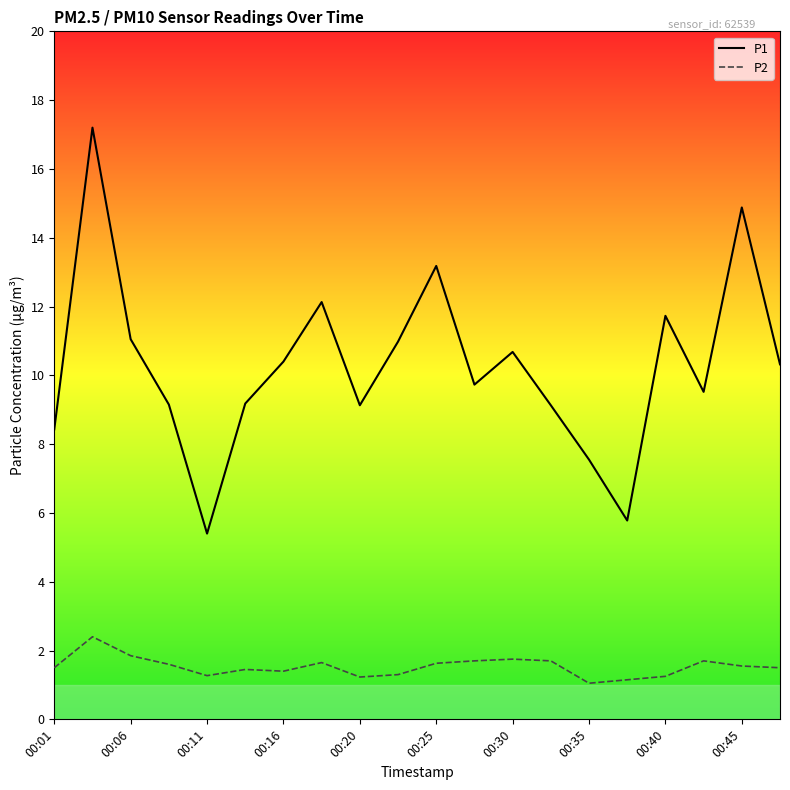

What are all the series names shown in the legend?

P1, P2